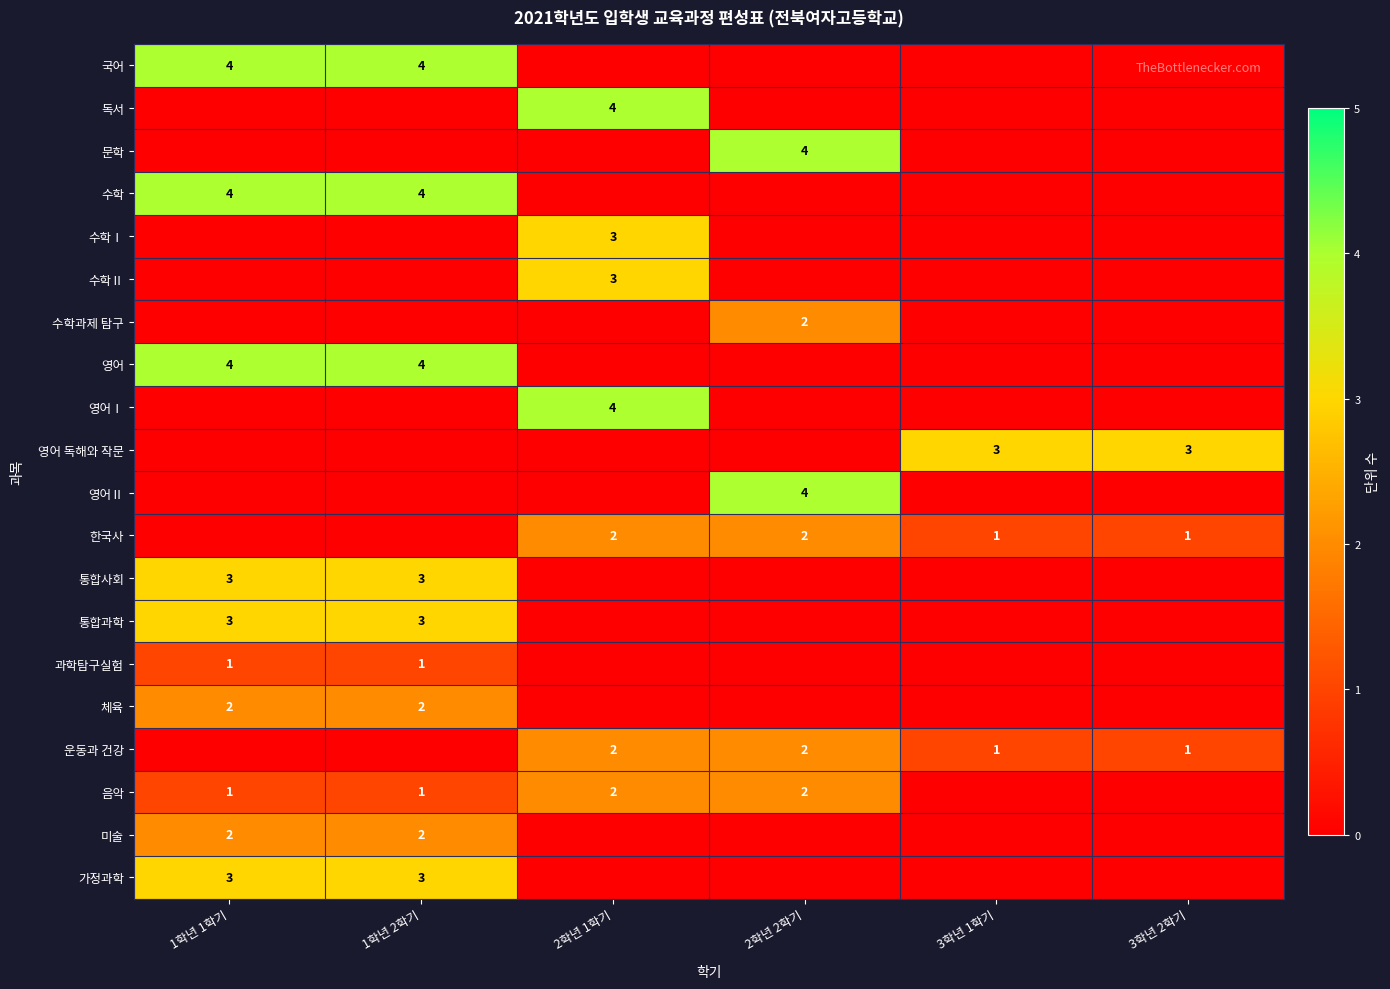

True or false: 통합사회 has a value of 3 at 1학년 1학기.

True